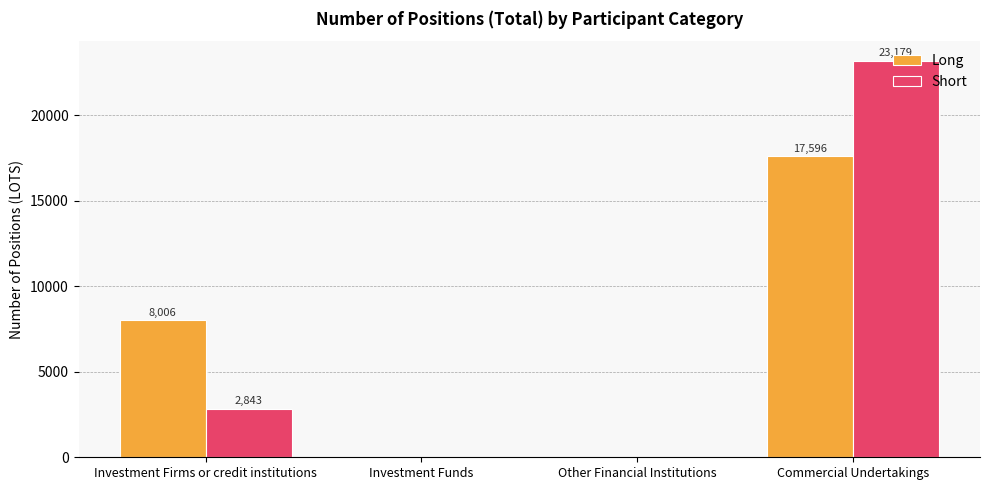

Is it true that Long equals 0 at Investment Funds?

True